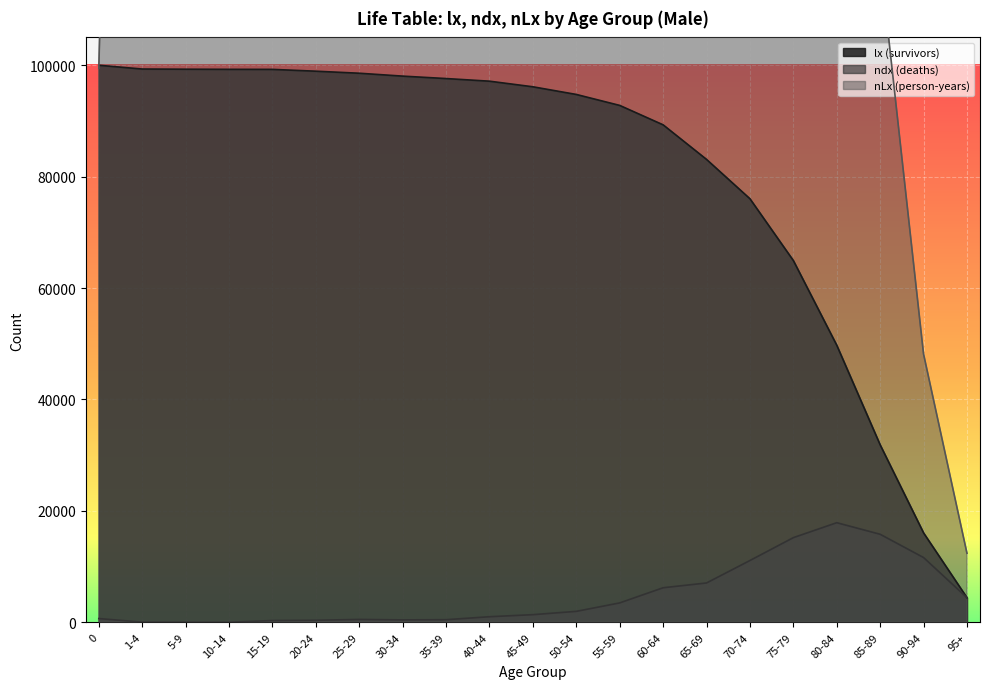

What is the spread (max minus min) of values at 55-59?

452376